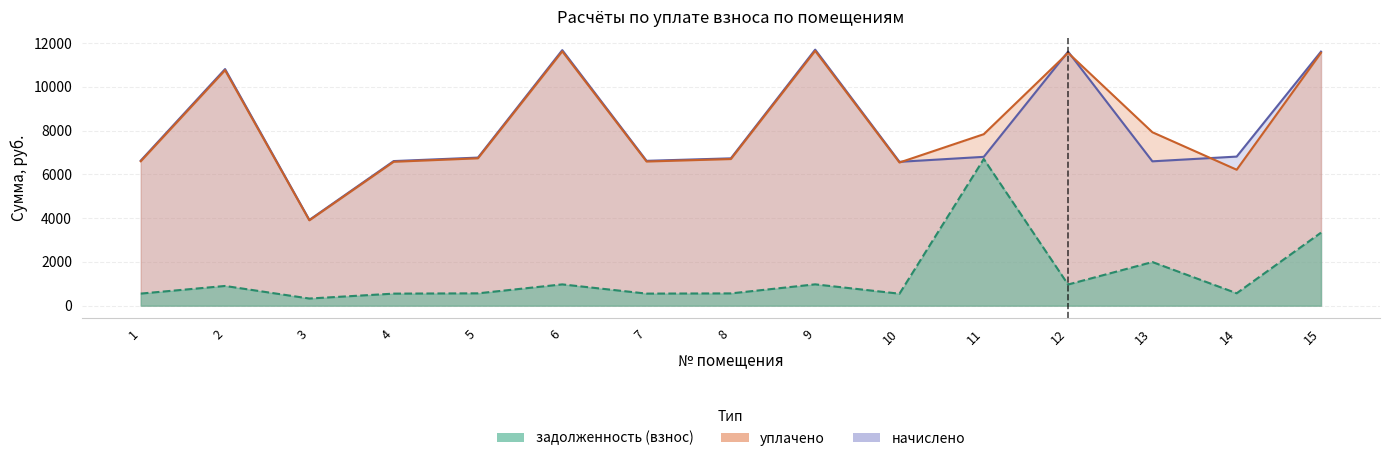

Which series ends up on top after the final intersection of начислено and уплачено?

начислено